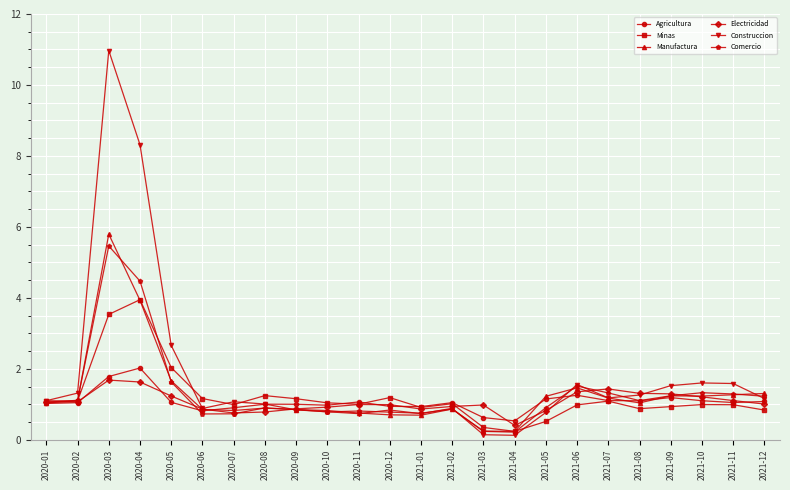

At which category does Construccion reach its first local peak?

2020-03